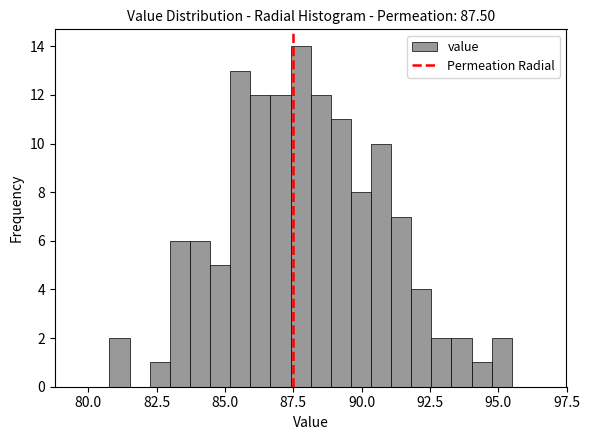

Read against the x-axis, roughly where is the centre of the tallest bar?

88.0